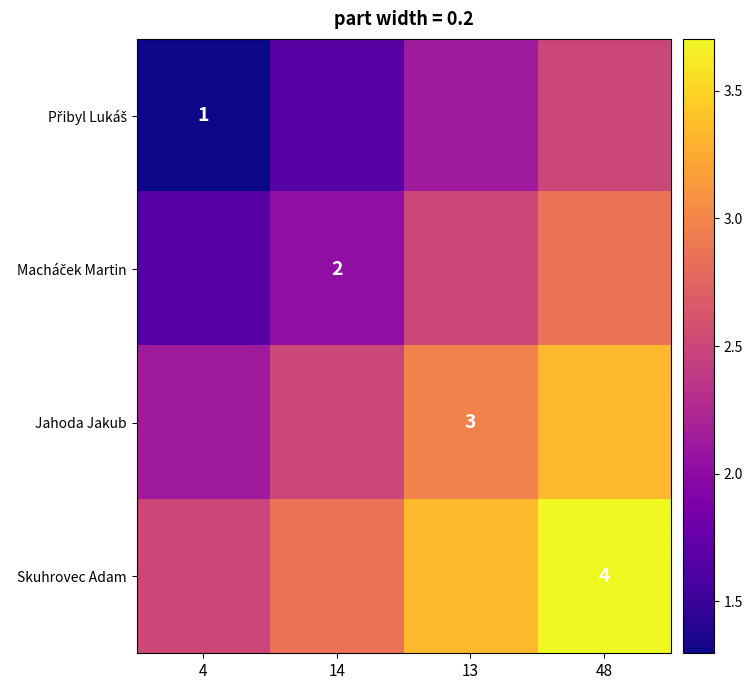

Which series has the largest total across all categories?

Skuhrovec Adam